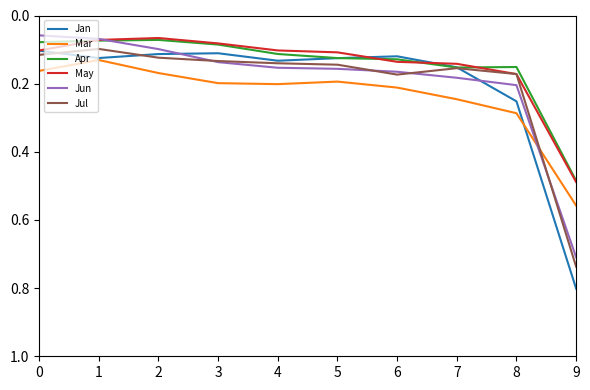

Which series has the largest total across all categories?

Mar